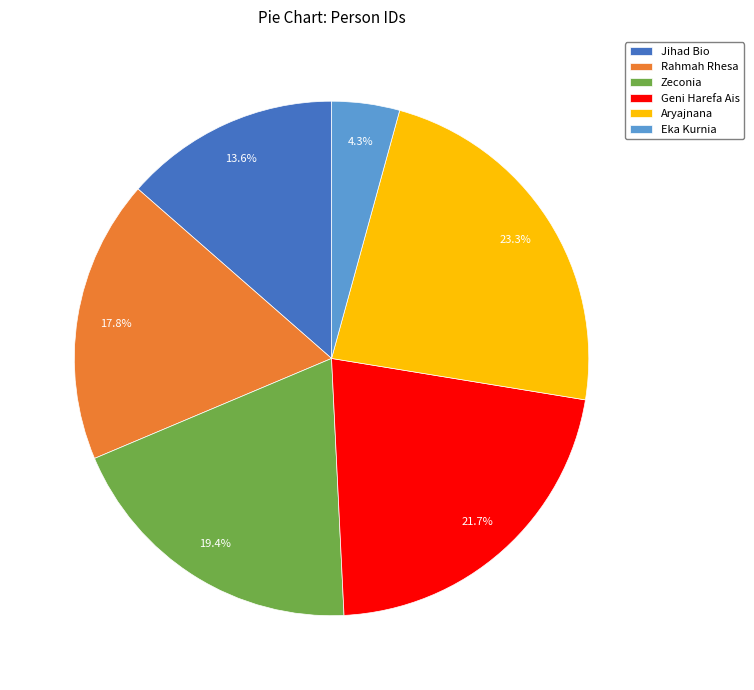

What percentage is NOT represented by Zeconia?

80.6%